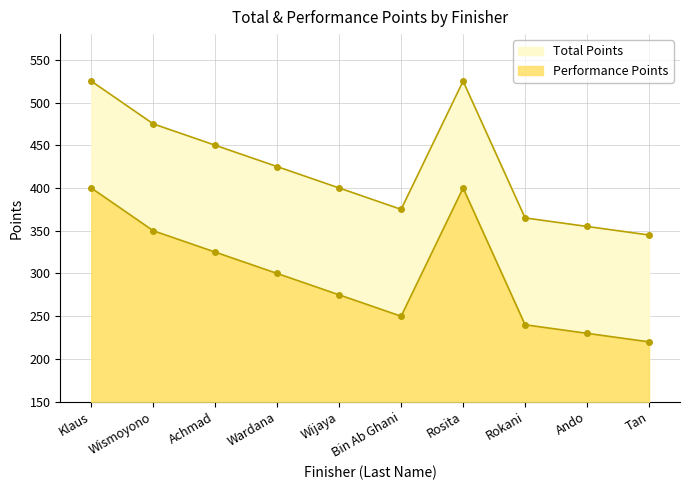

Count the number of categories in the chart.

10